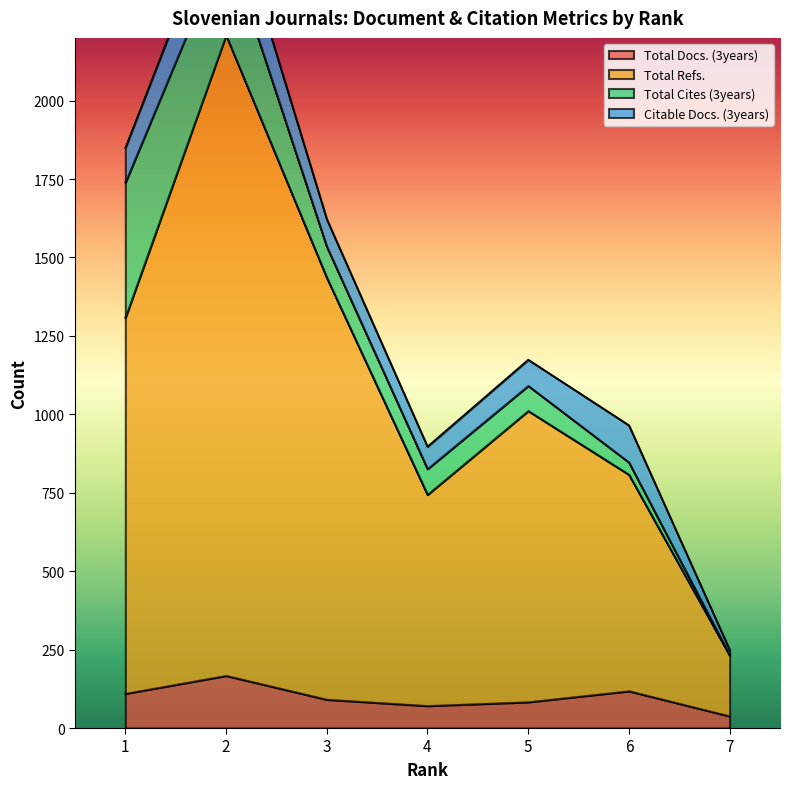

The value of Total Docs. (3years) at 5 is 83. True or false?

True